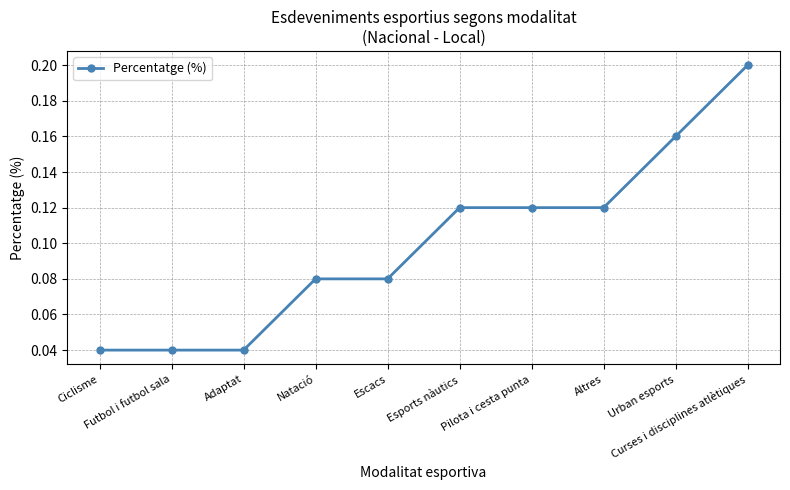

How many data points does each series have?

10